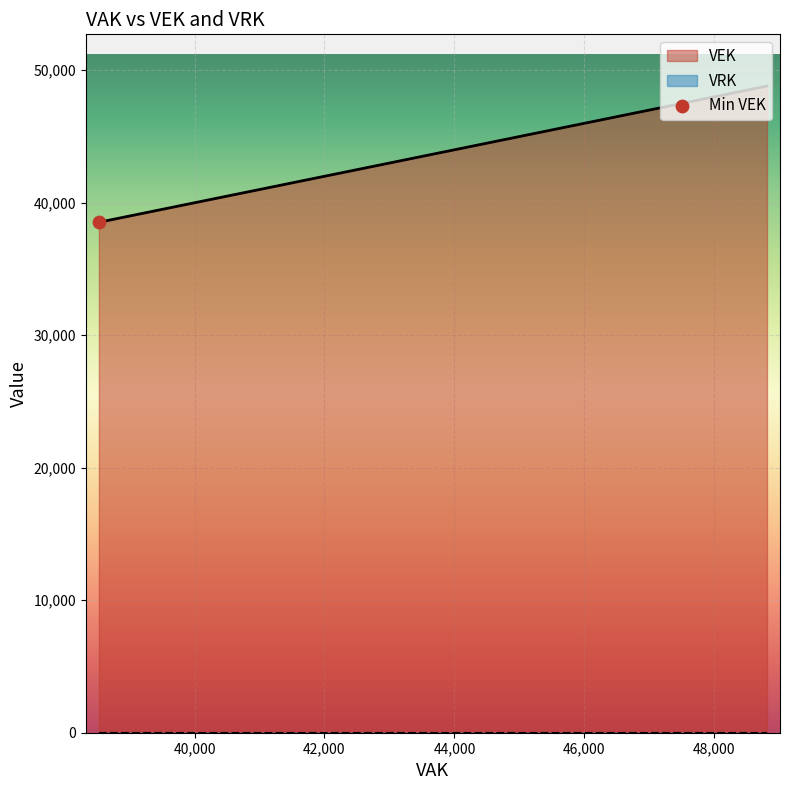

Which series contains the lowest Y value?

VRK